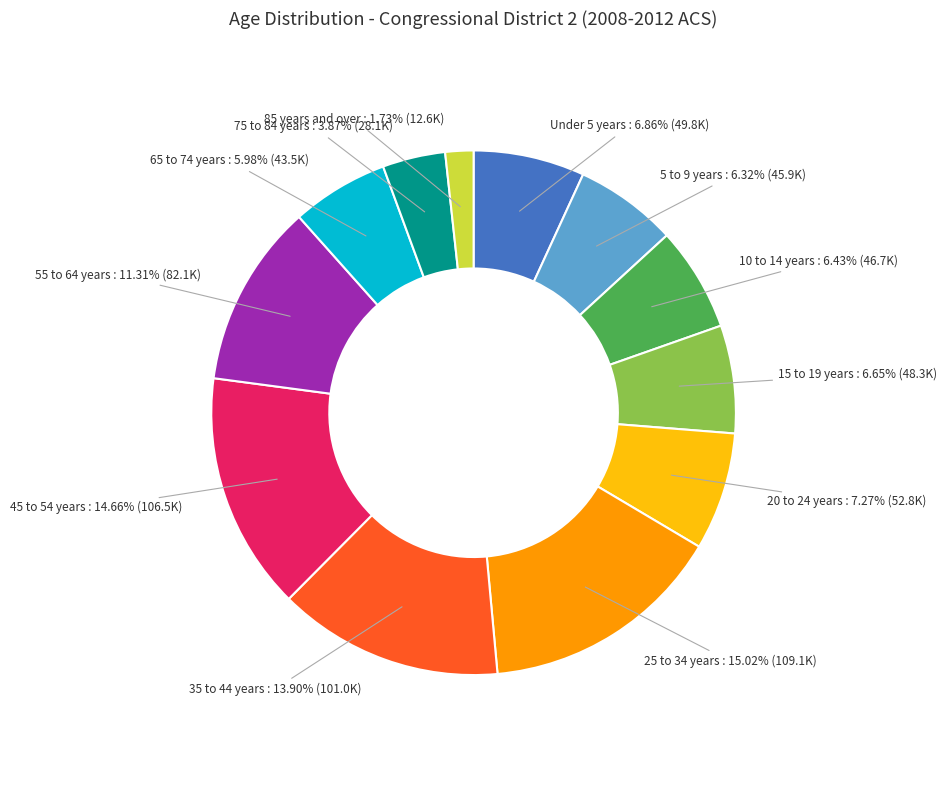

Does any single category account for the majority?

No